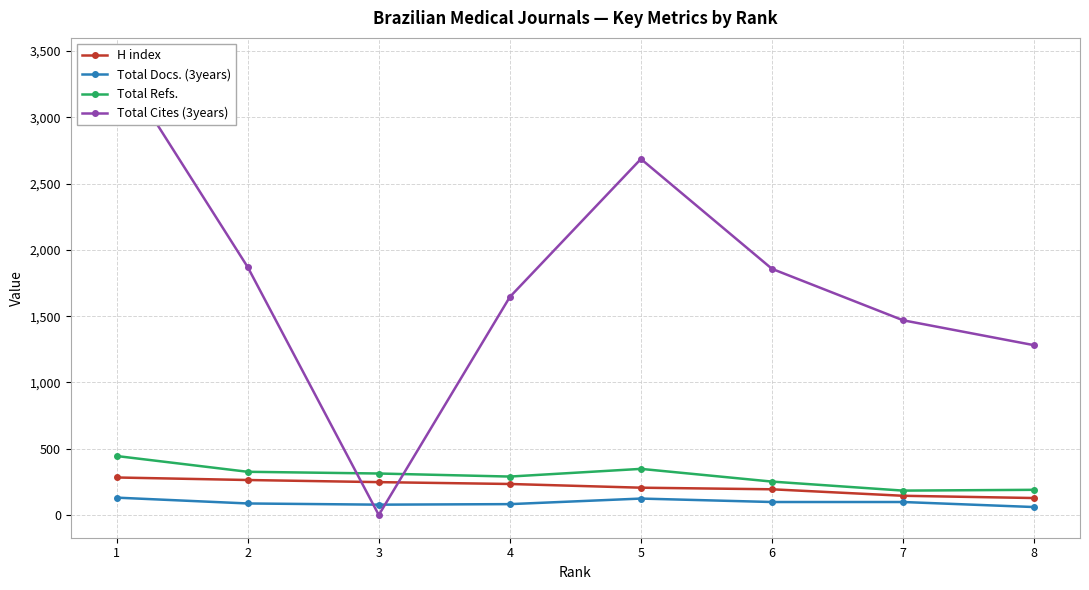

What is the difference between the highest and lowest values at 1?

3297